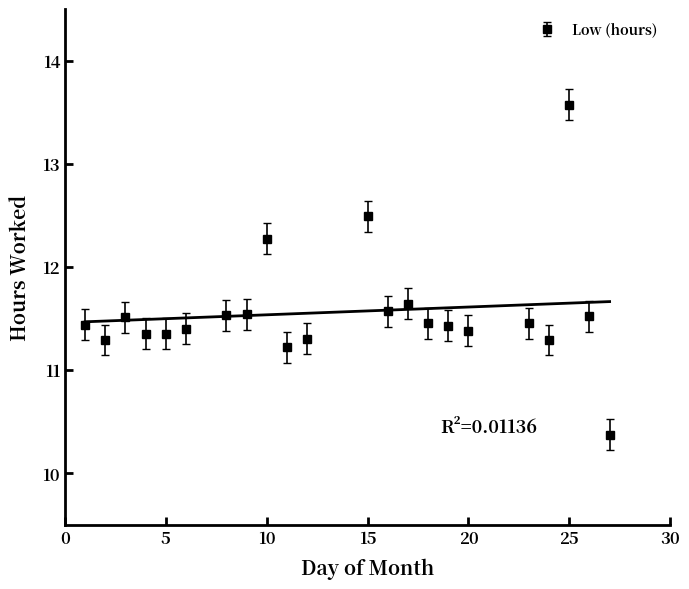

How many points are higher than both their immediate neighbors (excluding endpoints)?

6